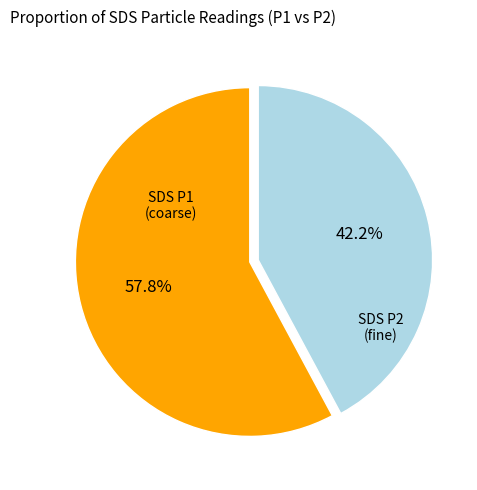

Does any single category account for the majority?

Yes